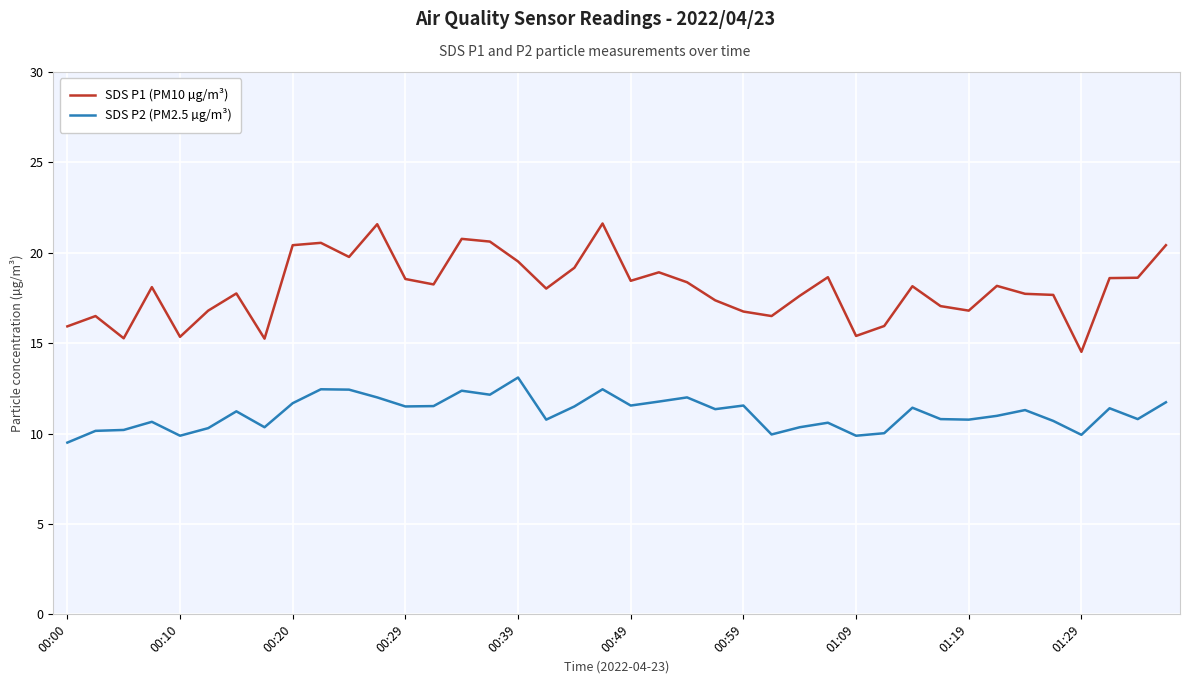

Does the chart display data point markers on the line(s)?

No